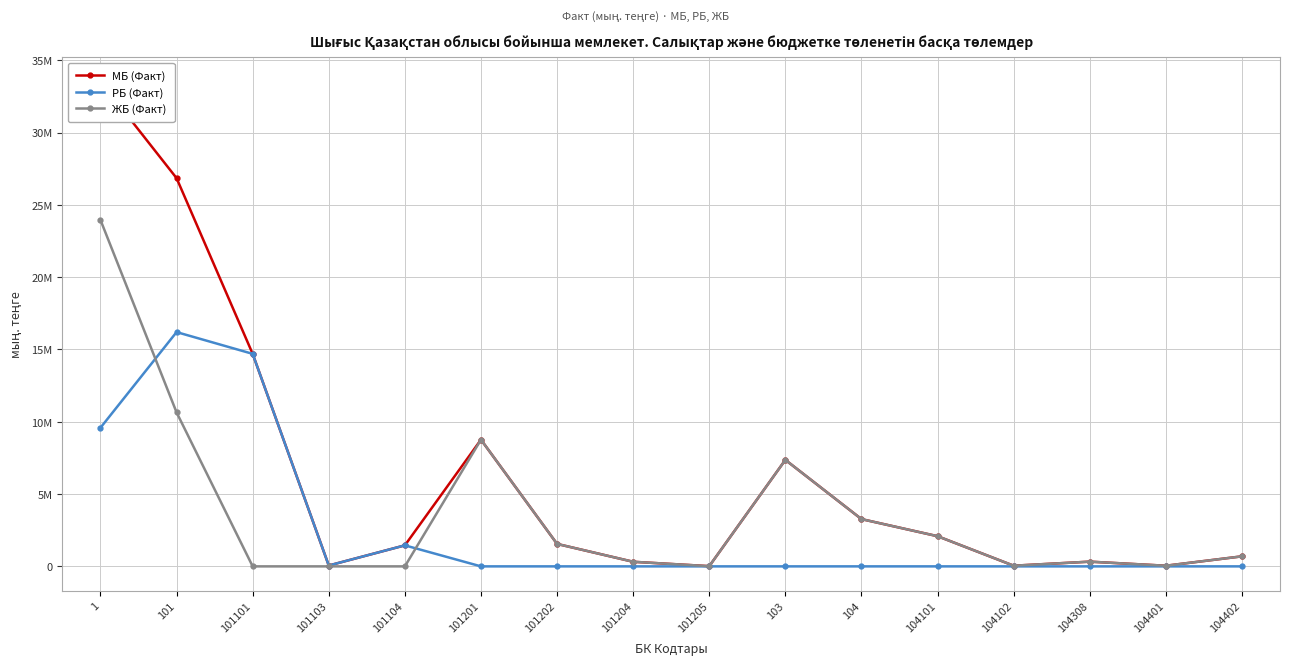

Rank the categories by МБ (Факт) value from lowest to highest.

101205, 104401, 104102, 101103, 101204, 104308, 104402, 101104, 101202, 104101, 104, 103, 101201, 101101, 101, 1